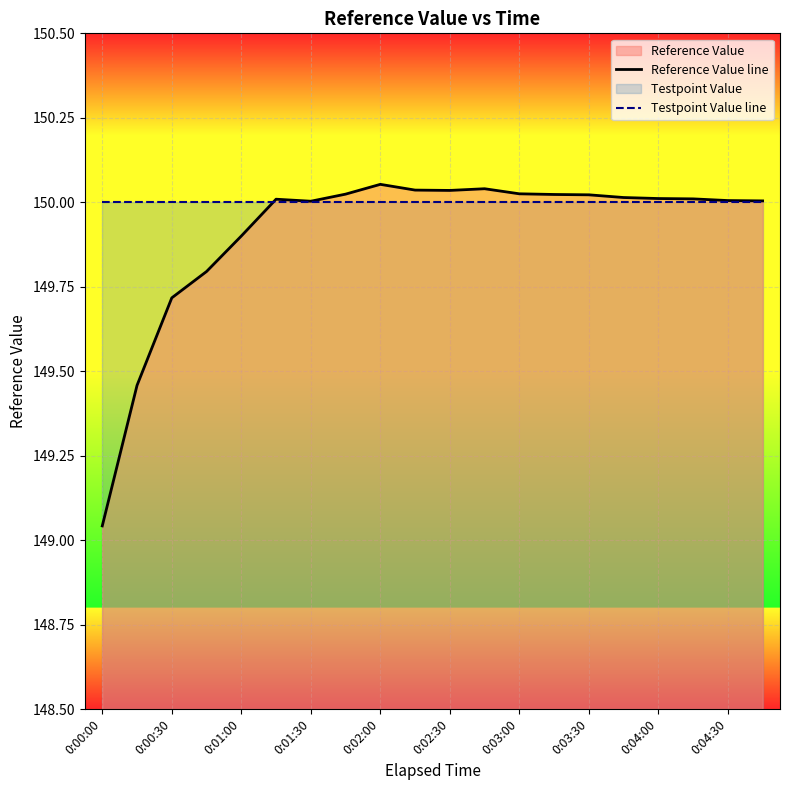

Which series has the widest spread of values?

Reference Value line